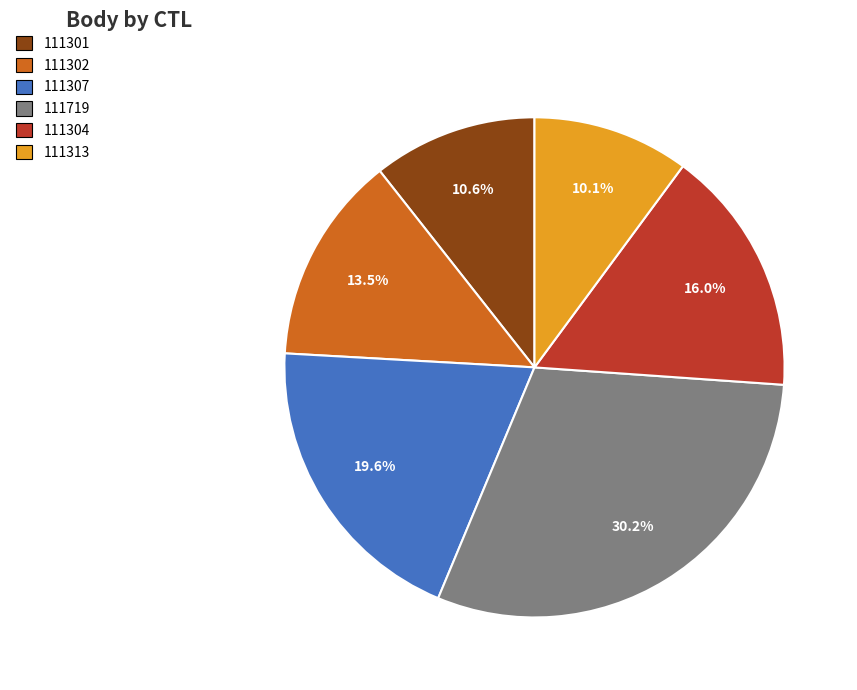

What percentage is the 111301 slice, to the nearest percent?

11%